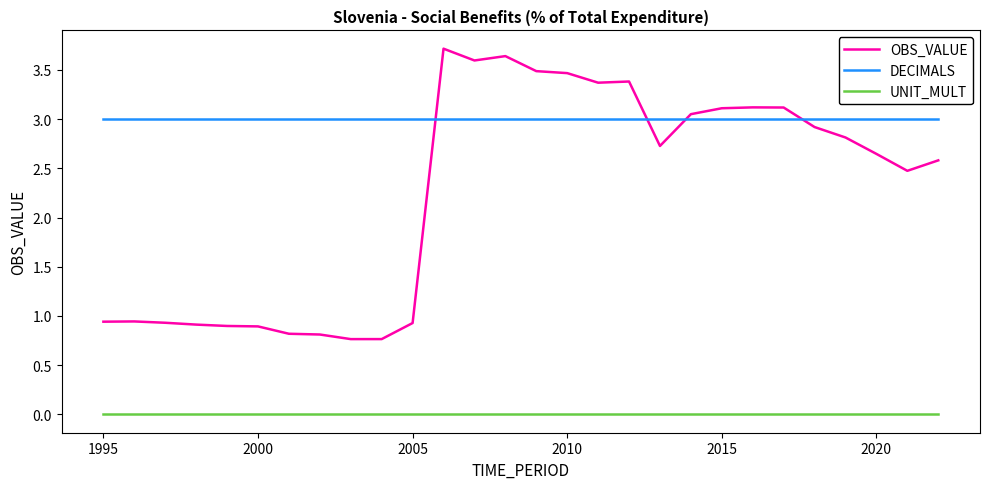

List the series in order of their overall mean, lowest first.

UNIT_MULT, OBS_VALUE, DECIMALS